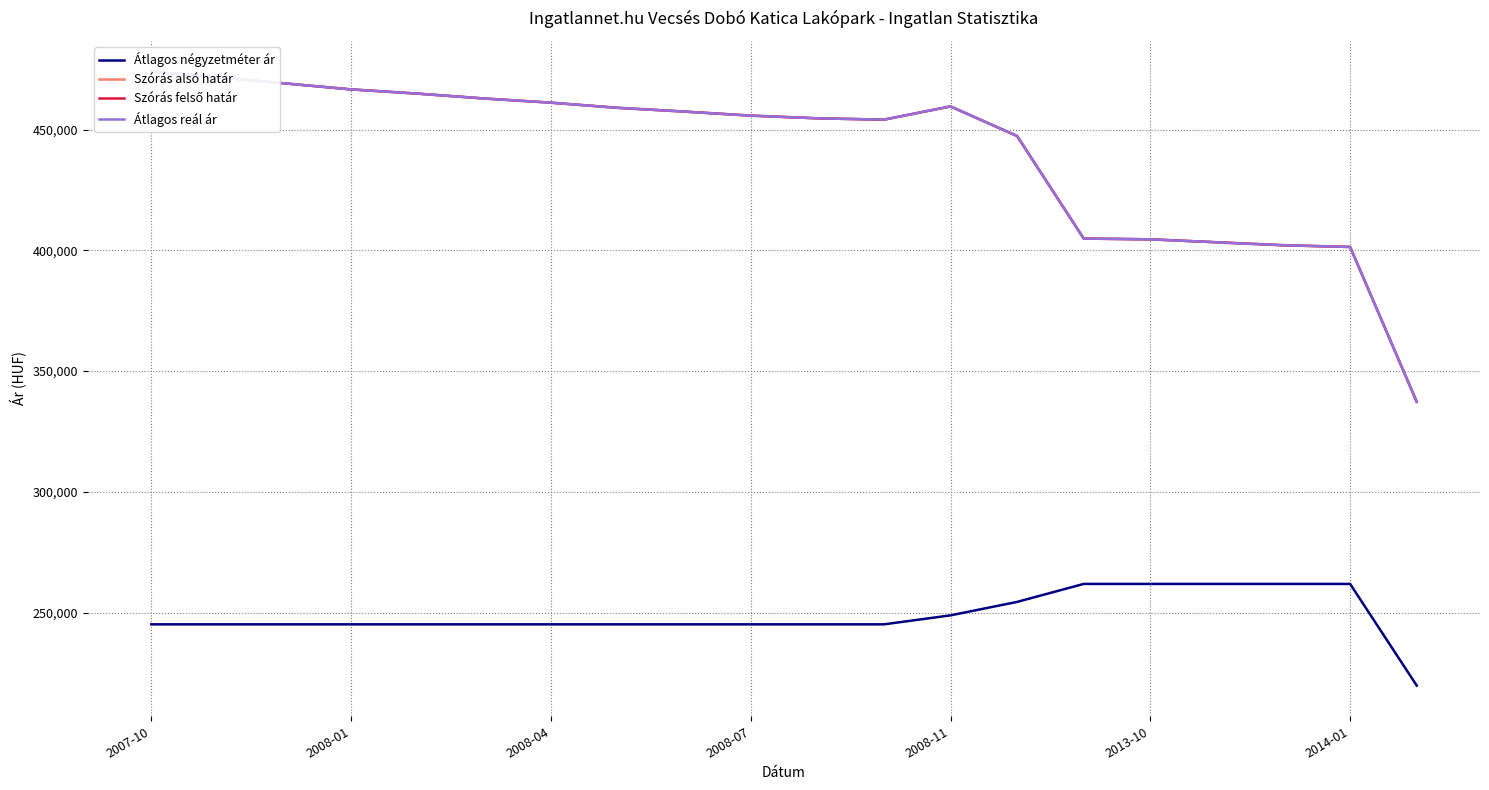

What is the highest value of the Átlagos négyzetméter ár series?

261842